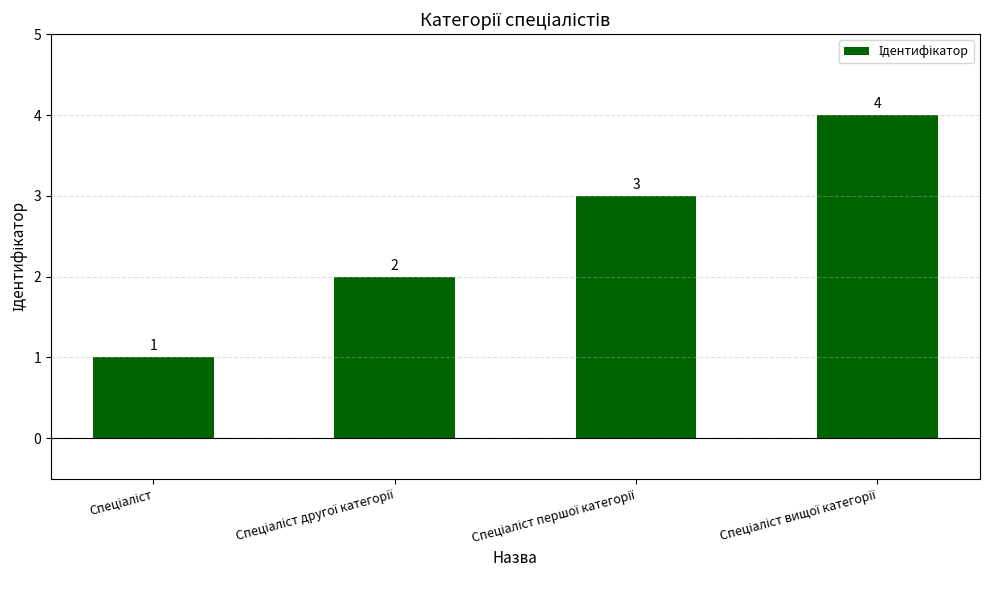

Reading left to right, what are all the values shown in this chart?

1	2	3	4